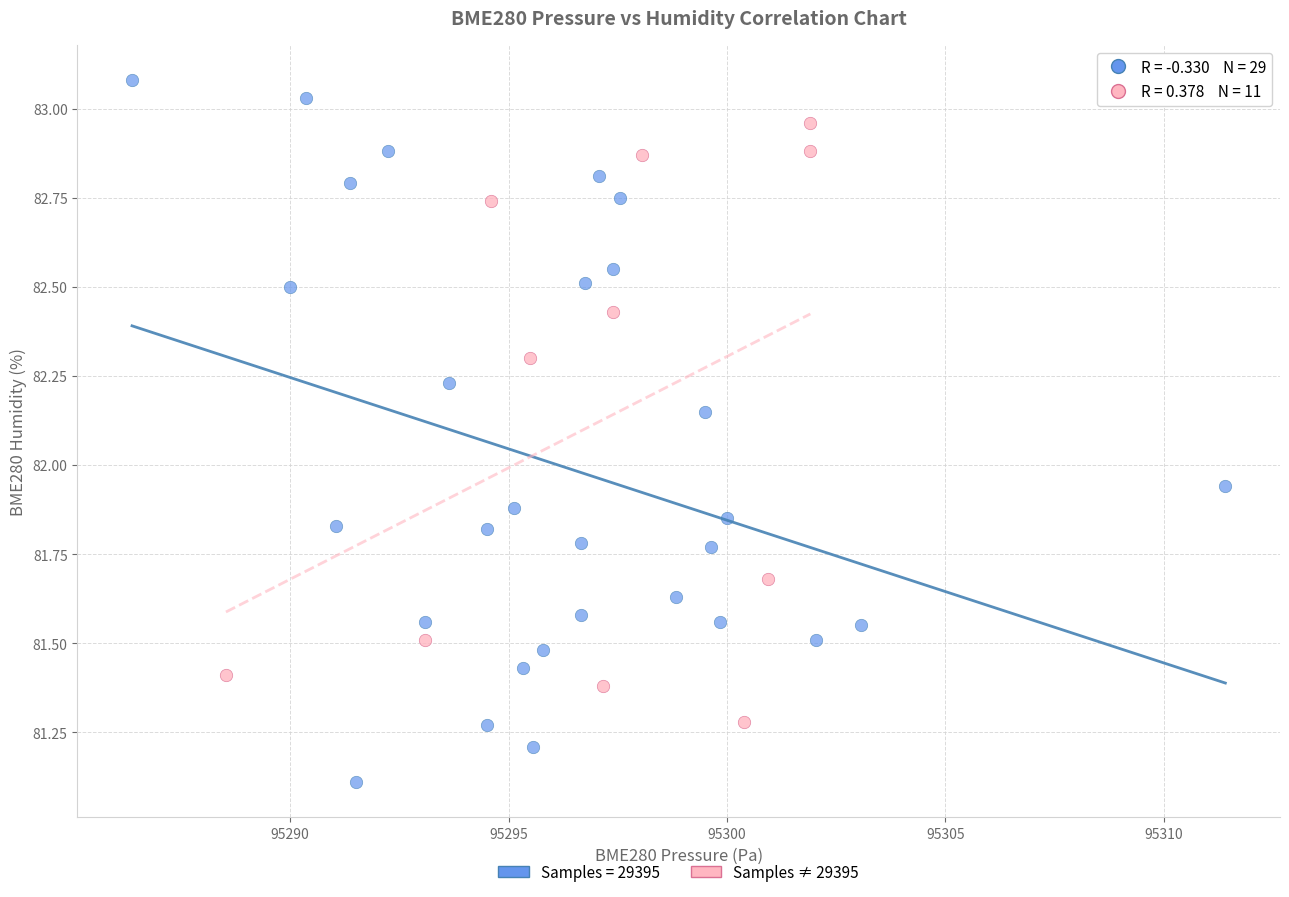

Which series has the widest spread of Y values?

Samples = 29395